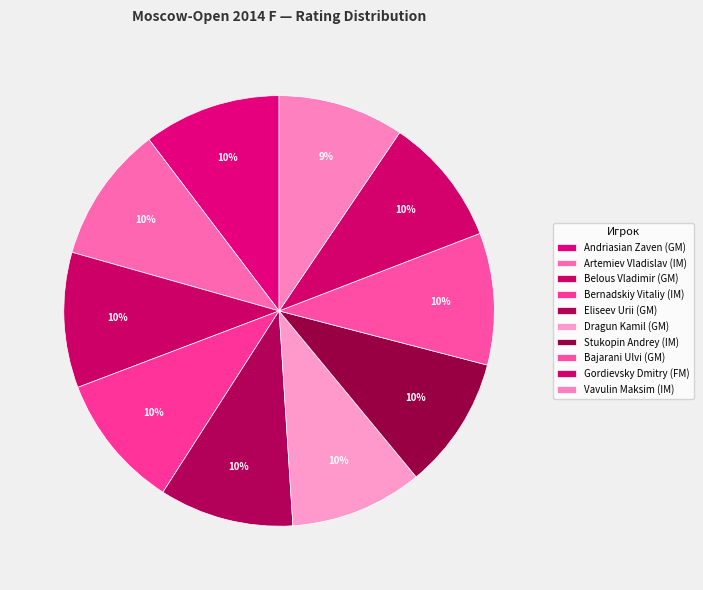

Count the number of slices in the pie.

10